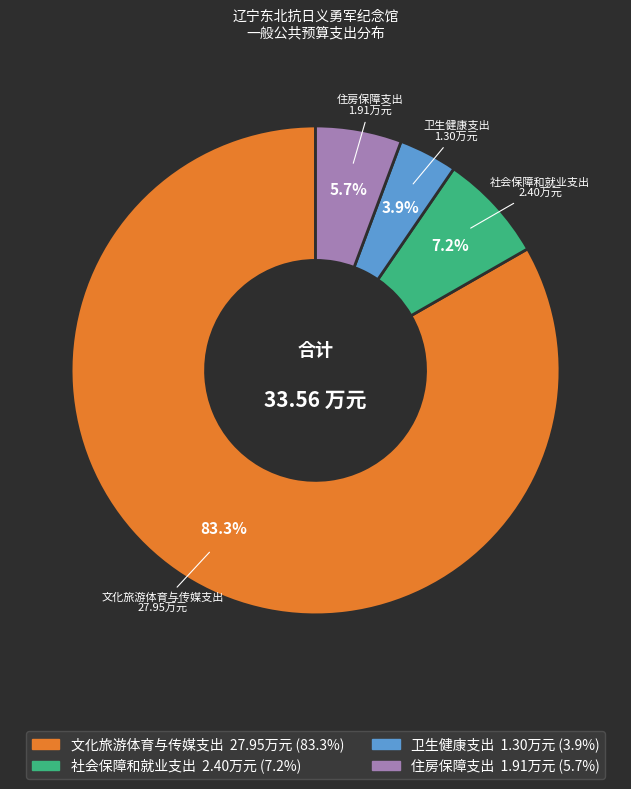

Rank the categories by value from lowest to highest.

卫生健康支出, 住房保障支出, 社会保障和就业支出, 文化旅游体育与传媒支出